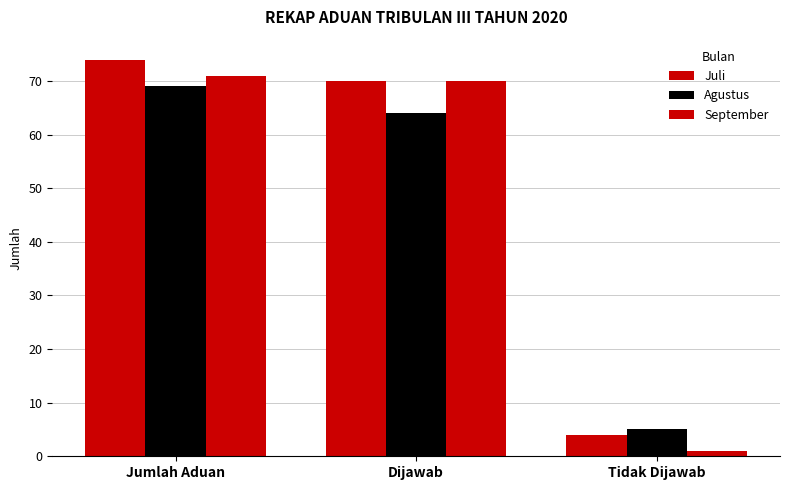

Rank the series by their maximum value, from highest to lowest.

Juli, September, Agustus